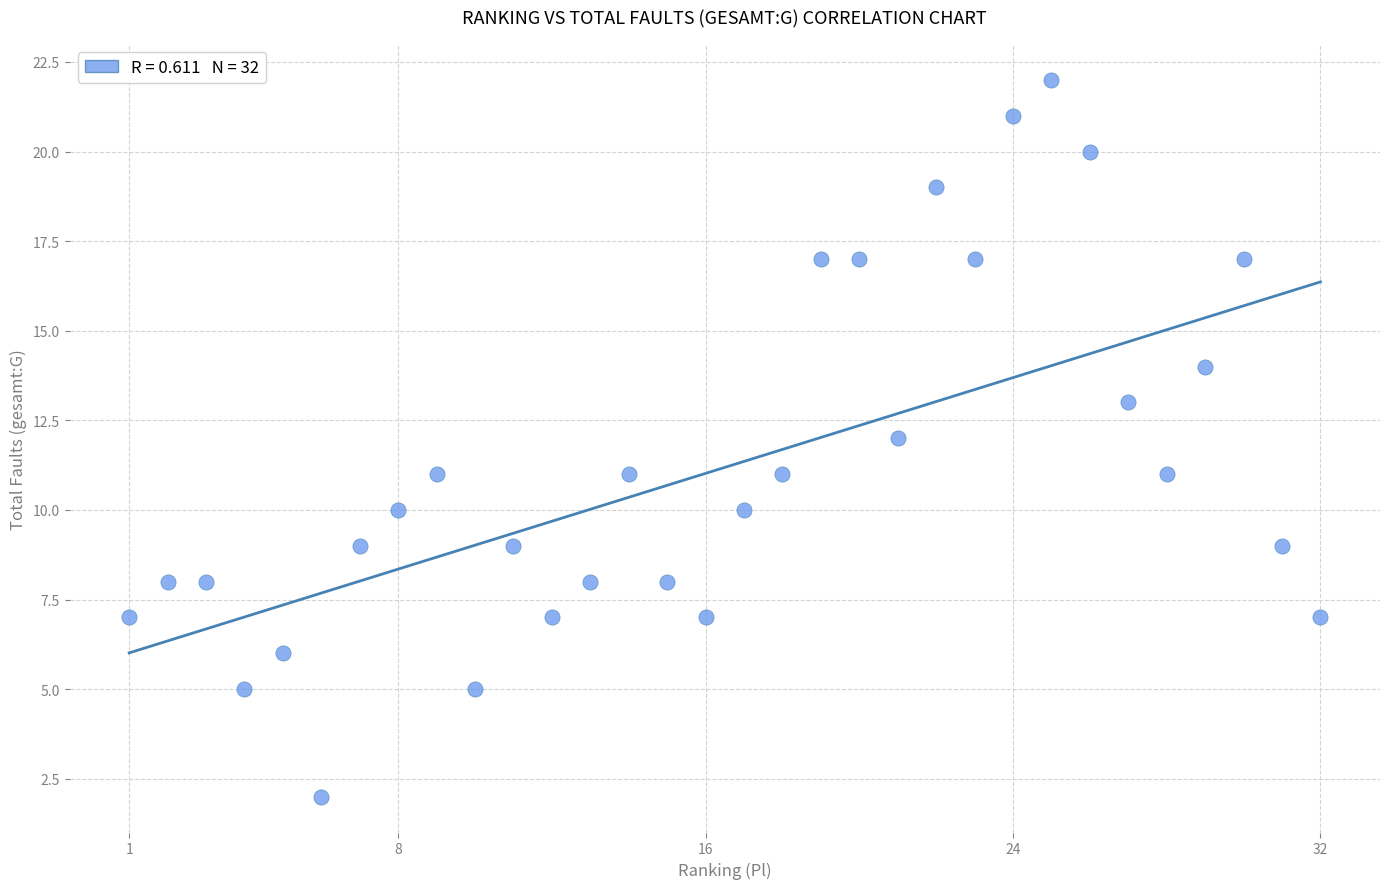

What is the range of X values (max minus min)?

31